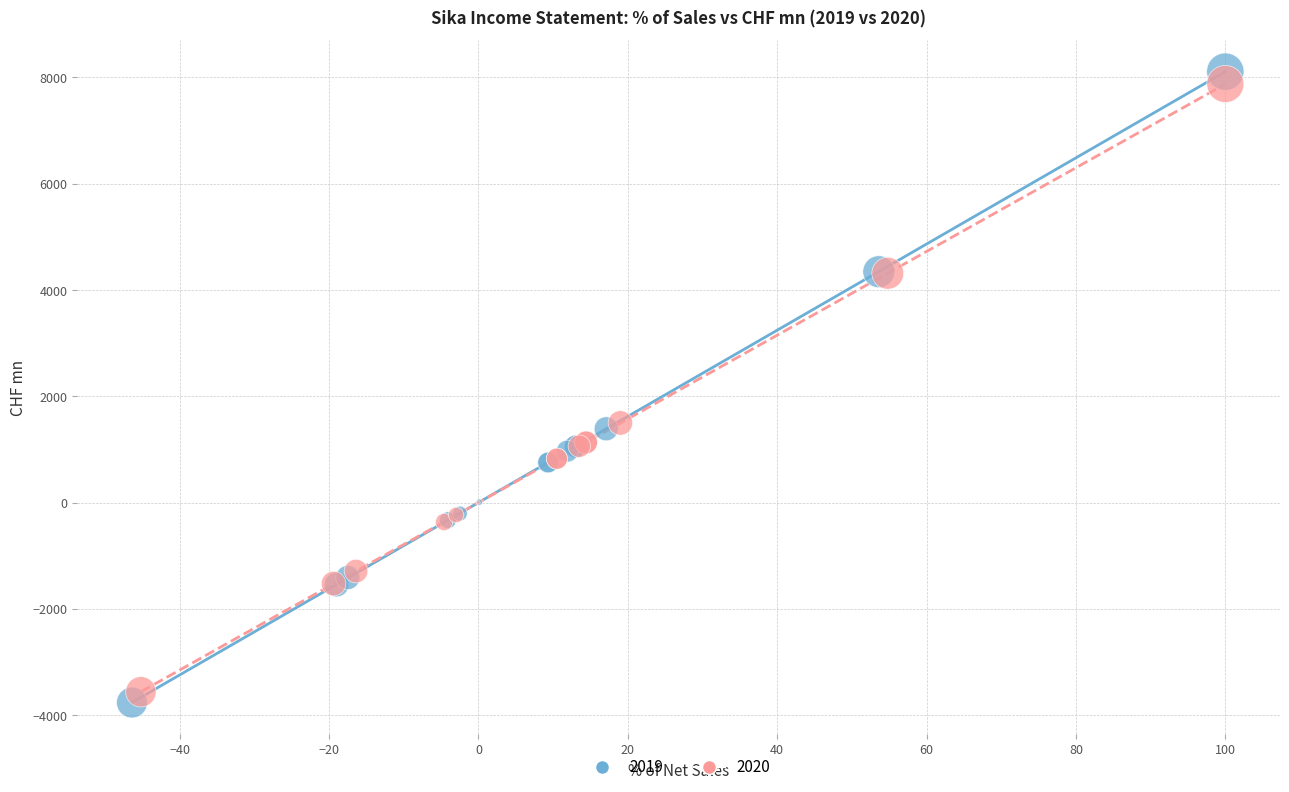

What are all the series names shown in the legend?

2019, 2020